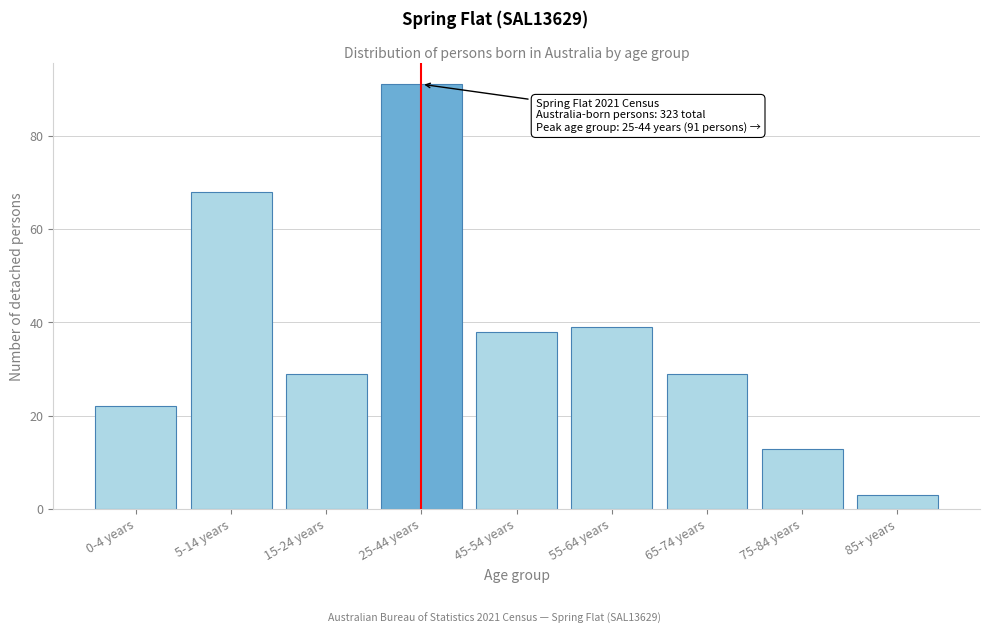

Reading right to left, transcribe all the data shown in this chart.

3	13	29	39	38	91	29	68	22